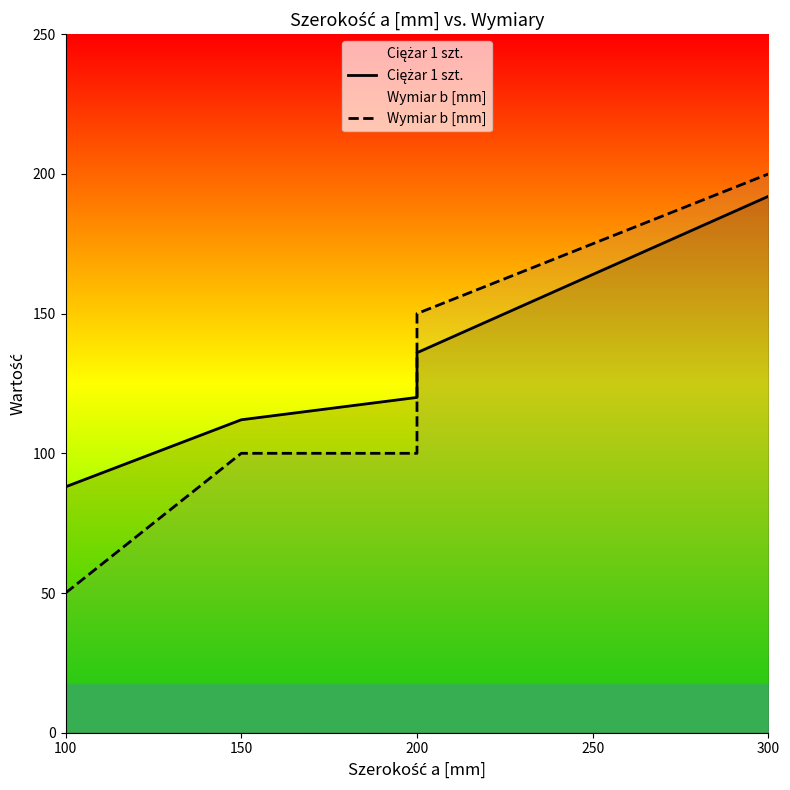

How many data points does each series have?

5